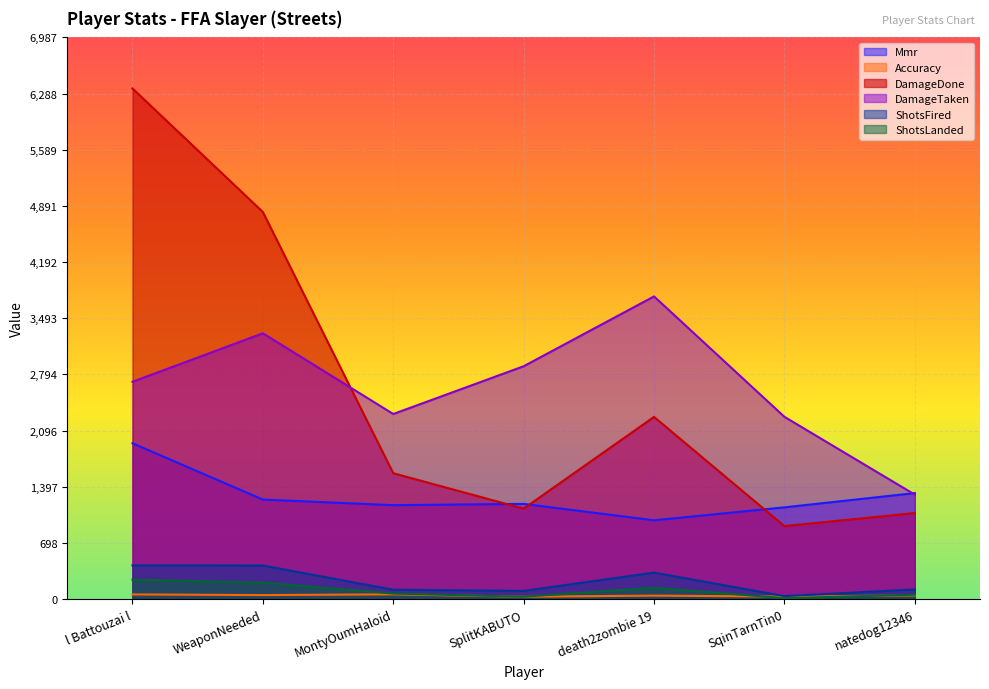

Read the ShotsLanded value at SqinTarnTin0.

11.0